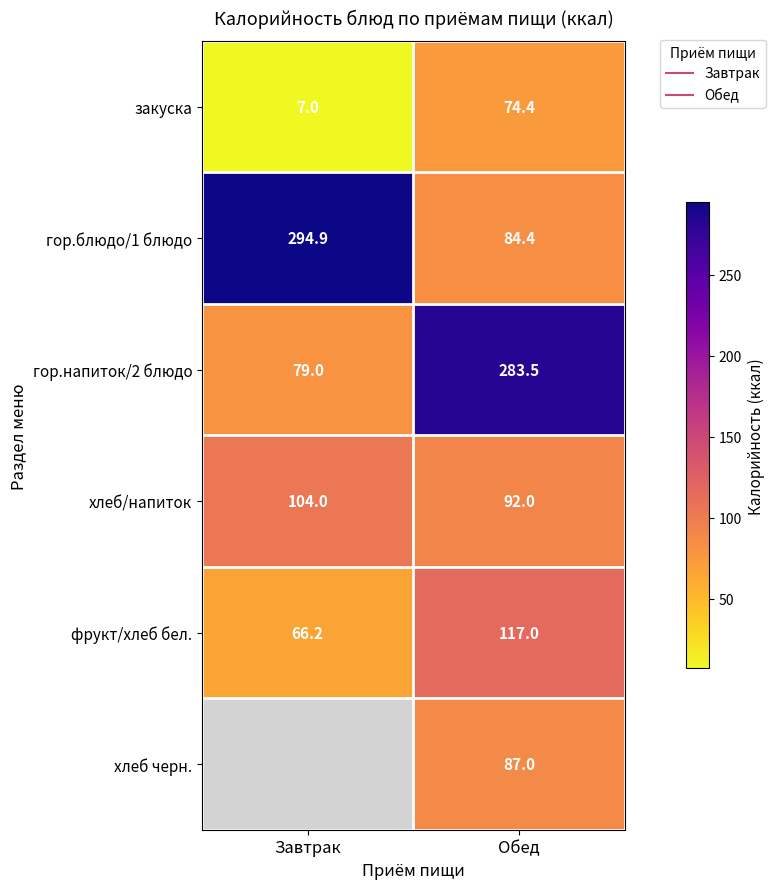

Is the value of хлеб/напиток at Обед greater than the value of фрукт/хлеб бел. at Завтрак?

Yes